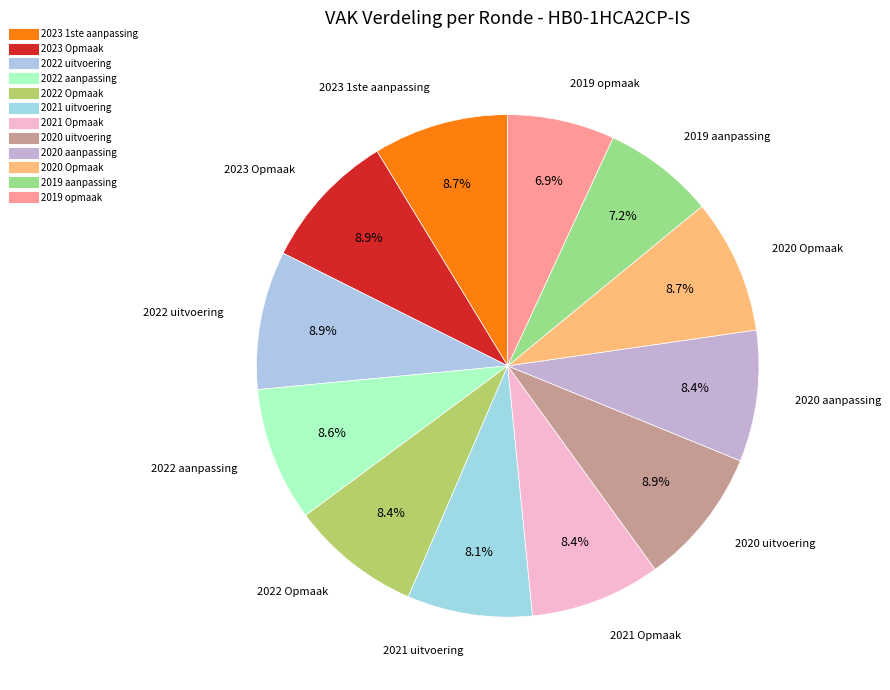

Which category has the smallest portion of the pie?

2019 opmaak